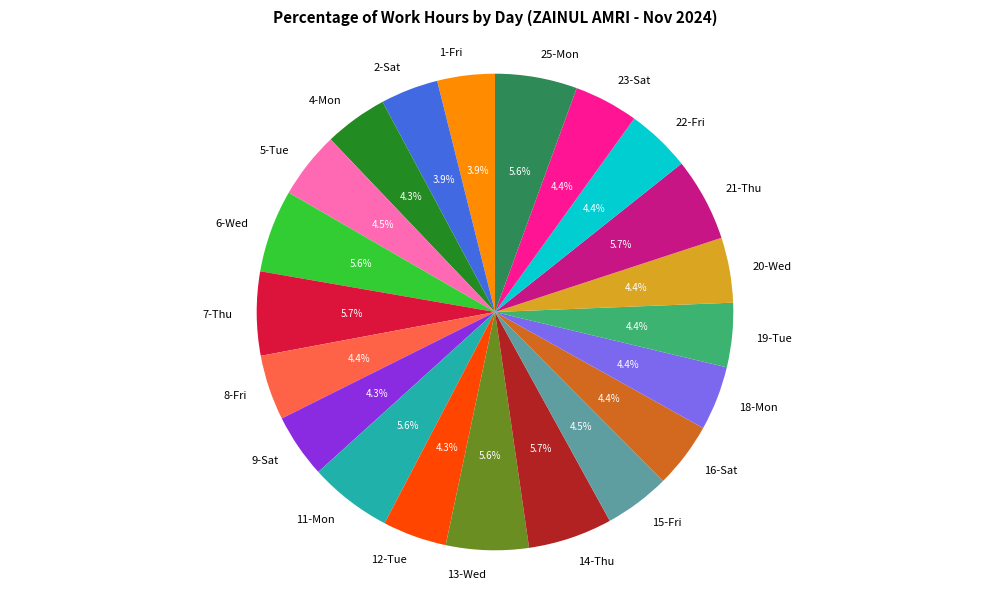

Is there any slice that represents more than half of the pie?

No